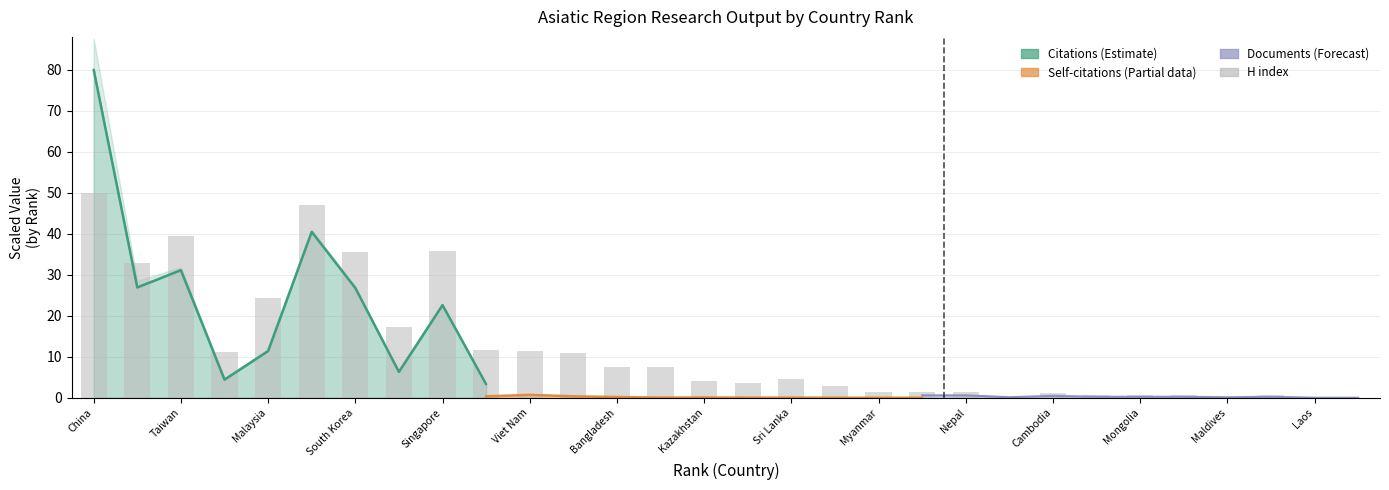

True or false: the data shows 1.4 at Myanmar.

True